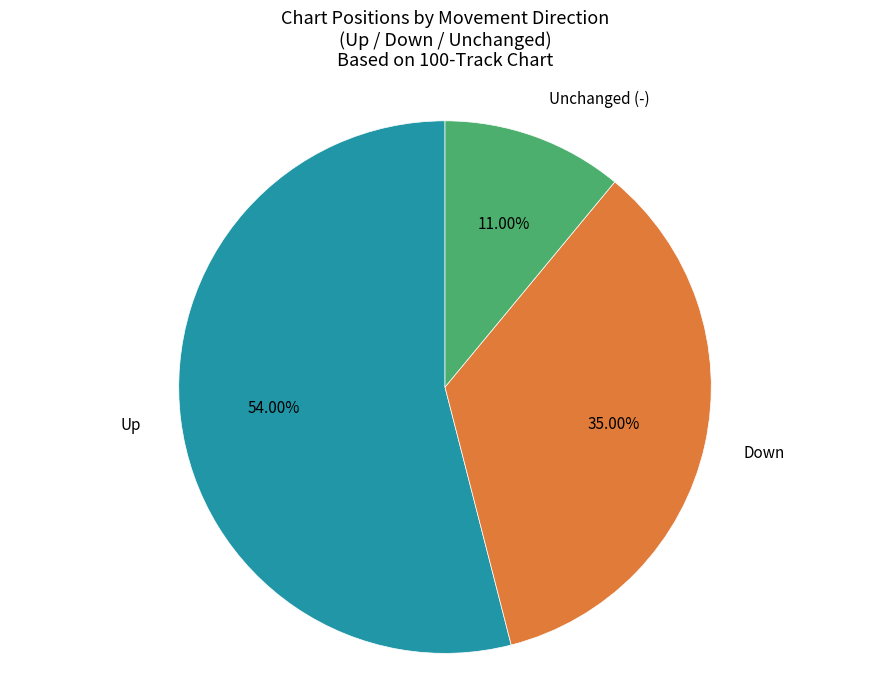

Is there a majority slice in this chart?

Yes